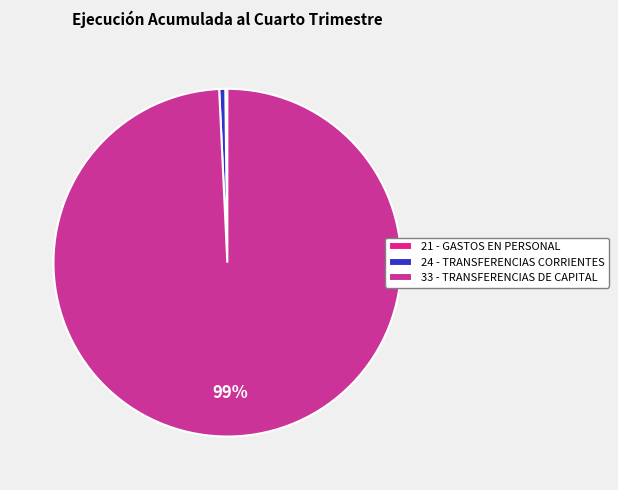

What is the change in value from 21 - GASTOS EN PERSONAL to 24 - TRANSFERENCIAS CORRIENTES?

+179023